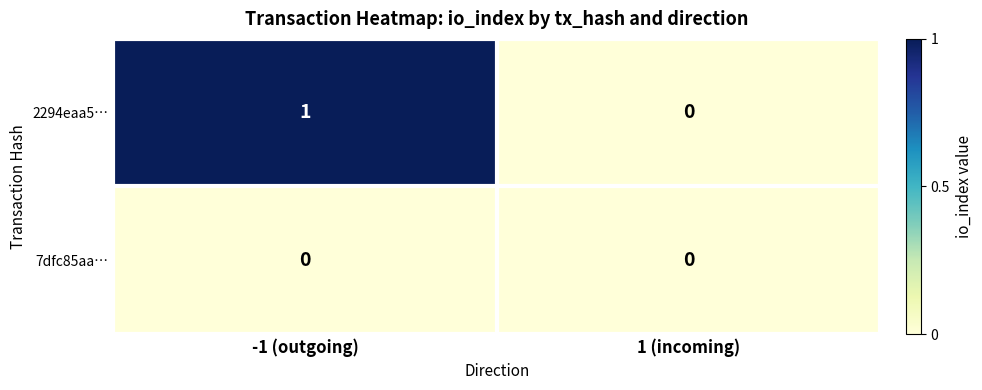

Reading left to right, extract all data points from this chart.

2294eaa5…: -1 (outgoing)=1	1 (incoming)=0
7dfc85aa…: -1 (outgoing)=0	1 (incoming)=0